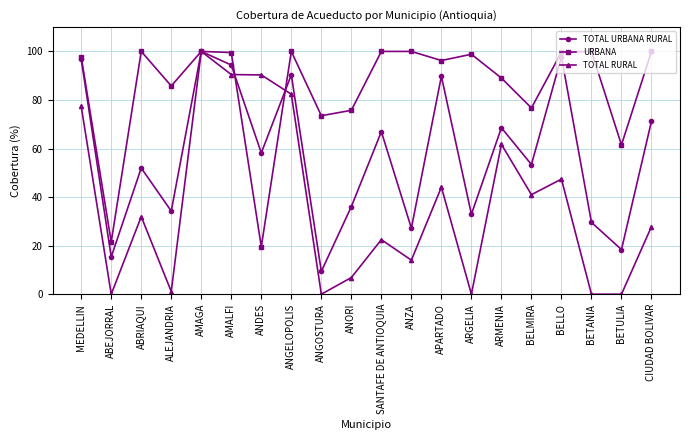

Where is the first local minimum for URBANA?

ABEJORRAL